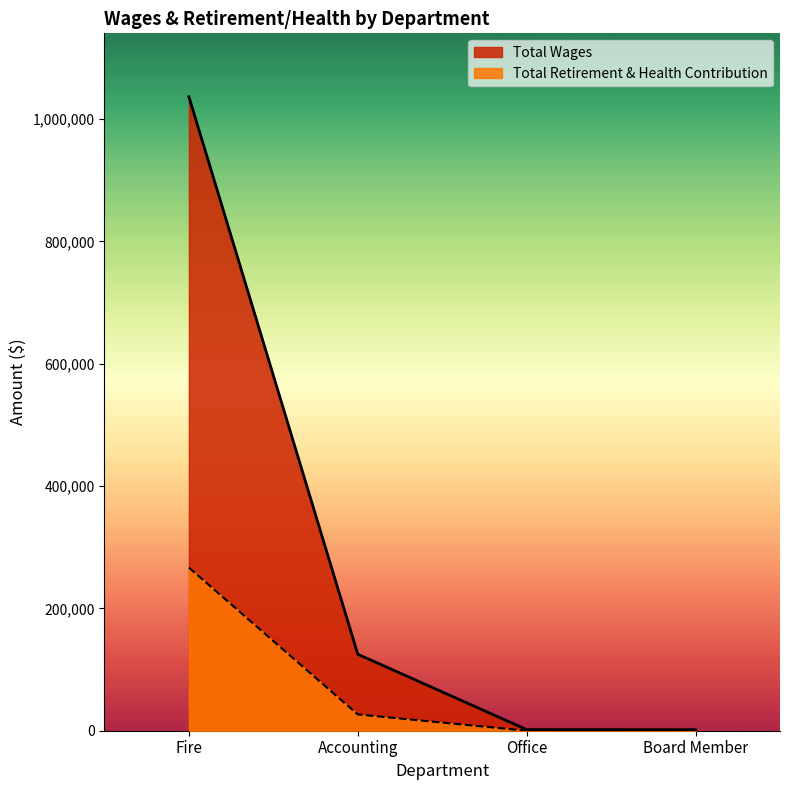

What are all the series names shown in the legend?

Total Wages, Total Retirement & Health Contribution